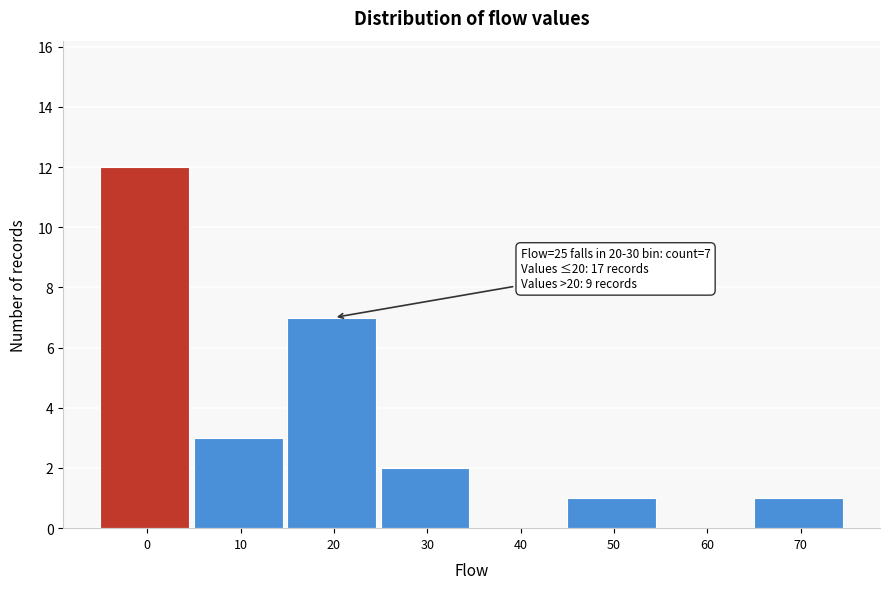

Reading left to right, list all the values displayed in this chart.

0=12	10=3	20=7	30=2	40=0	50=1	60=0	70=1